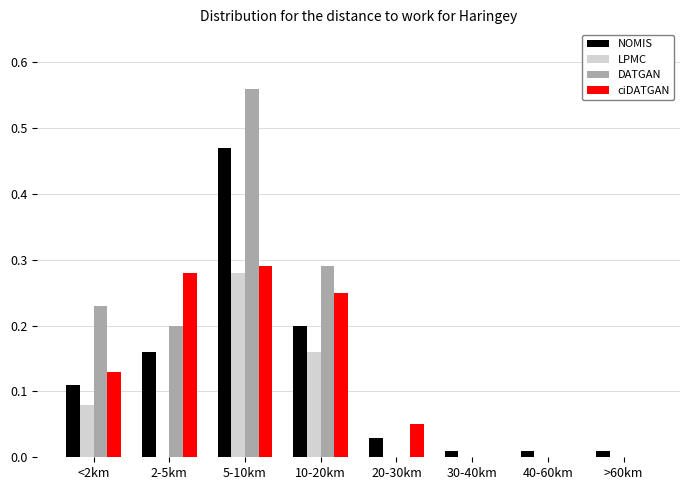

Which category has the highest value across all series?

5-10km